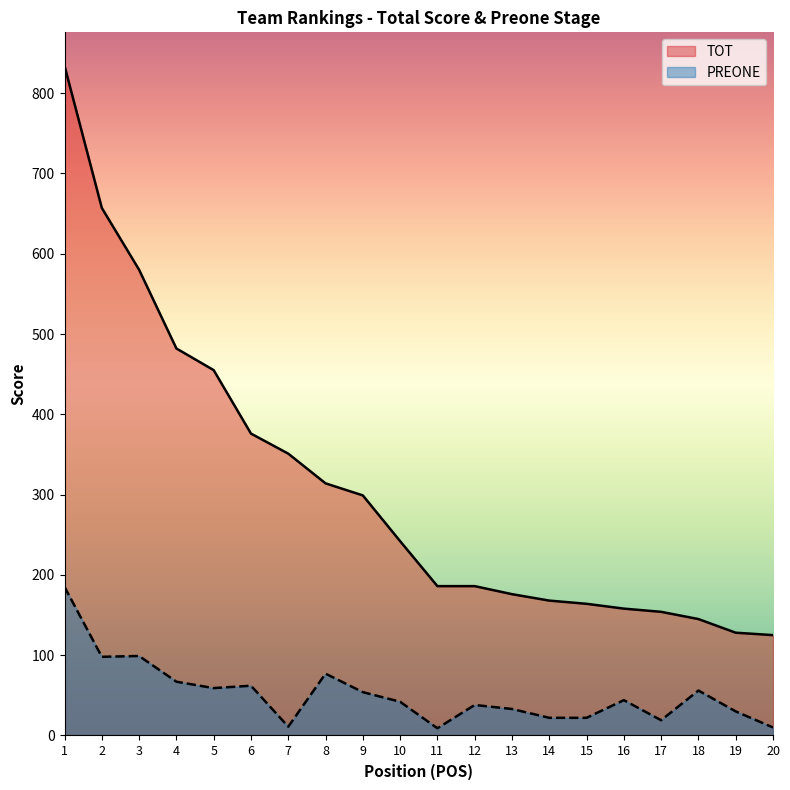

True or false: TOT and PREONE cross at least once.

False